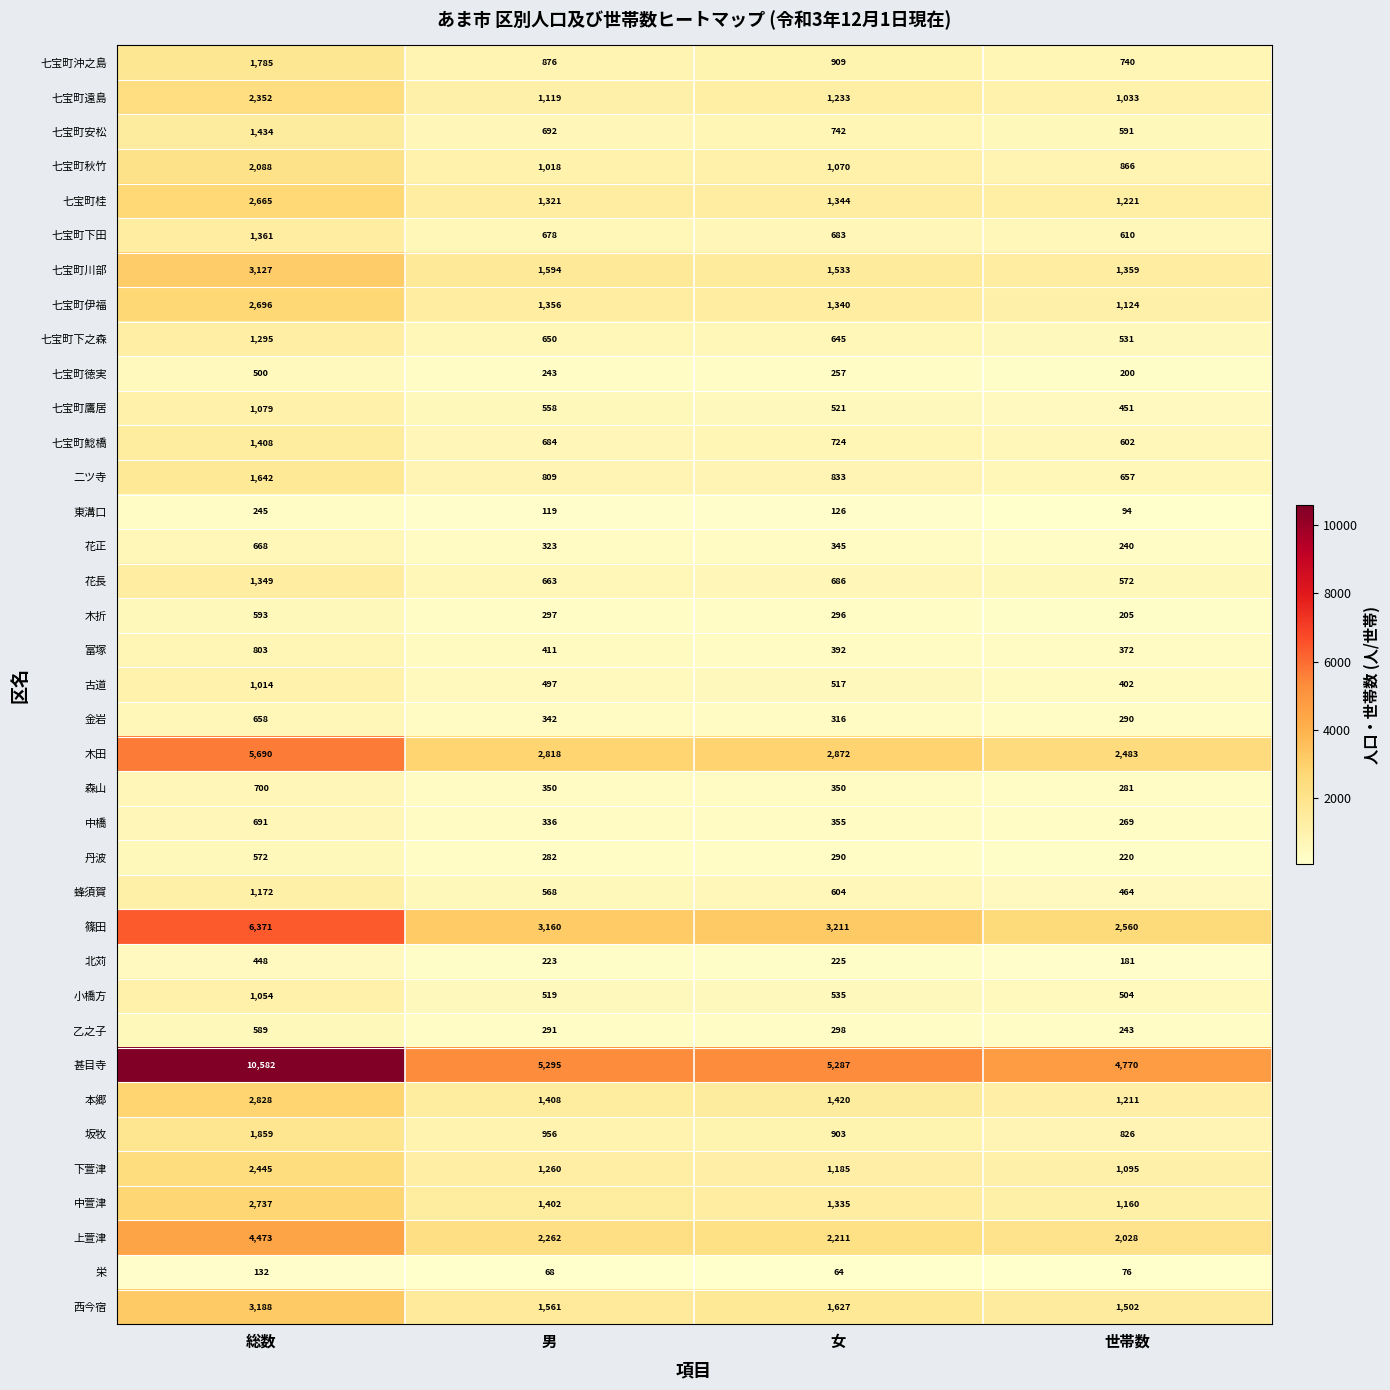

Rank the series by their maximum value, from lowest to highest.

栄, 東溝口, 北苅, 七宝町徳実, 丹波, 乙之子, 木折, 金岩, 花正, 中橋, 森山, 富塚, 古道, 小橋方, 七宝町鷹居, 蜂須賀, 七宝町下之森, 花長, 七宝町下田, 七宝町鯰橋, 七宝町安松, 二ツ寺, 七宝町沖之島, 坂牧, 七宝町秋竹, 七宝町遠島, 下萱津, 七宝町桂, 七宝町伊福, 中萱津, 本郷, 七宝町川部, 西今宿, 上萱津, 木田, 篠田, 甚目寺